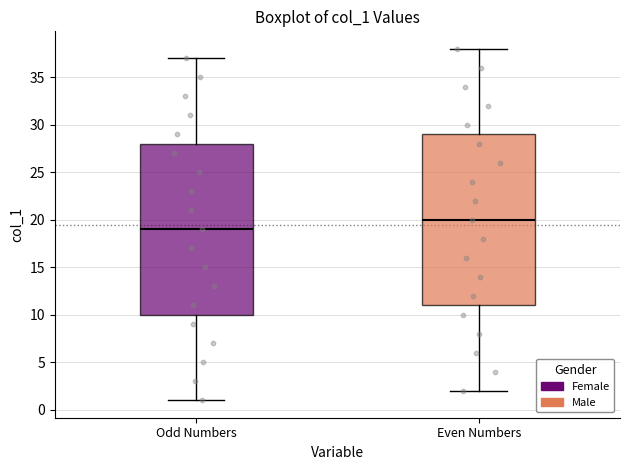

Reading left to right, transcribe this box plot: for each box, give where its median line is, the range the box spans, and where its two whiskers end, as read against the y-axis. The values are not printed on the chart, so give them approximately, as read against the axis.

Odd Numbers: median 19, box 10 to 28, whiskers 1 to 37
Even Numbers: median 20, box 11 to 29, whiskers 2 to 38